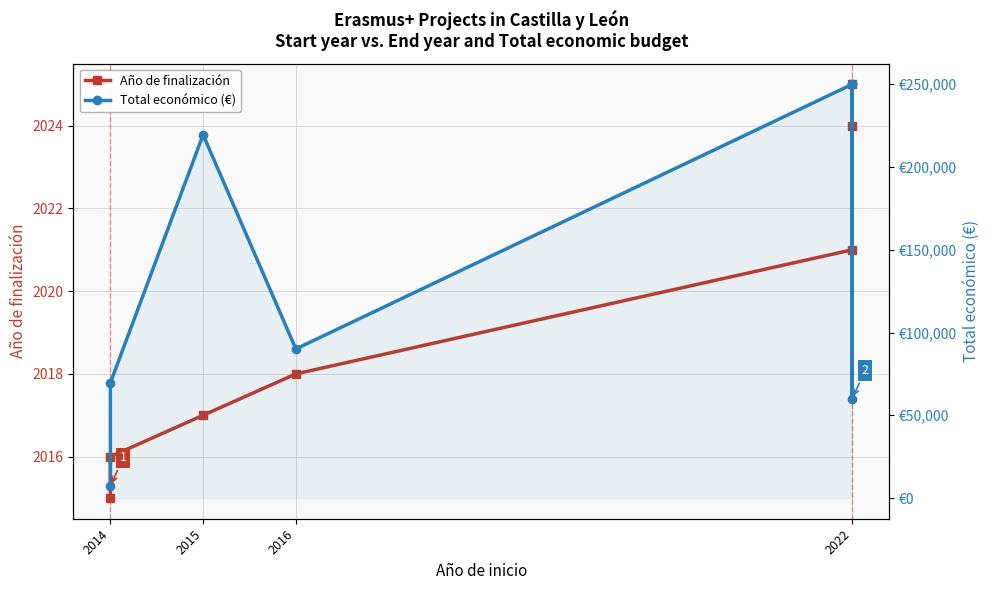

True or false: Total económico (€) and Año de finalización intersect in this chart.

False